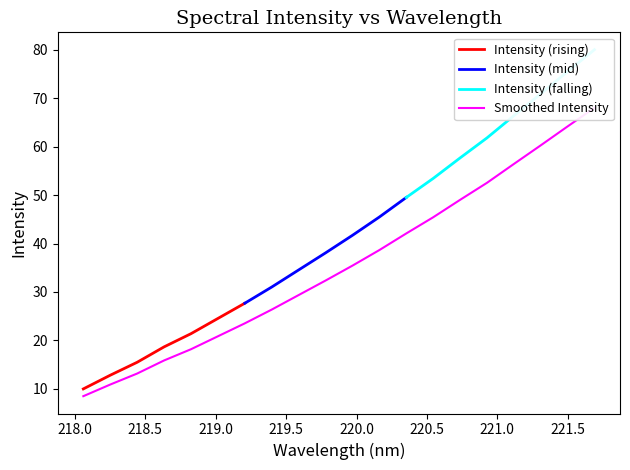

What is the average value?

35.5